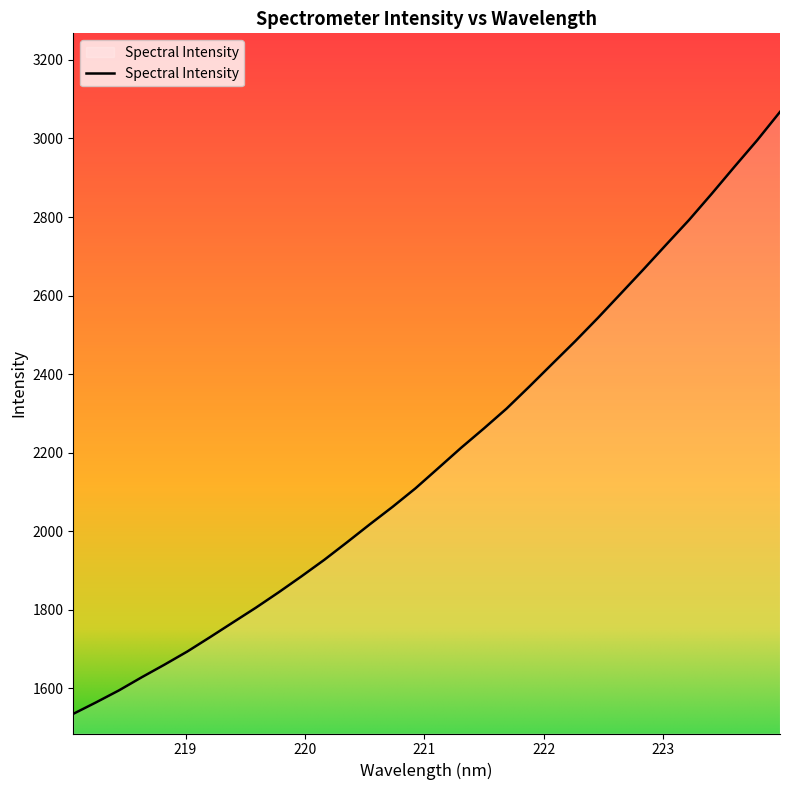

What is the difference between the maximum and minimum values?

1532.3